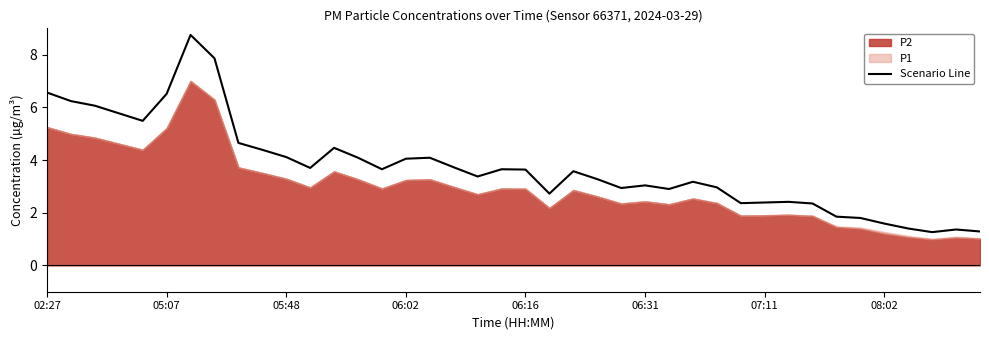

The chart shows a value of 3.4 at 18. True or false?

True